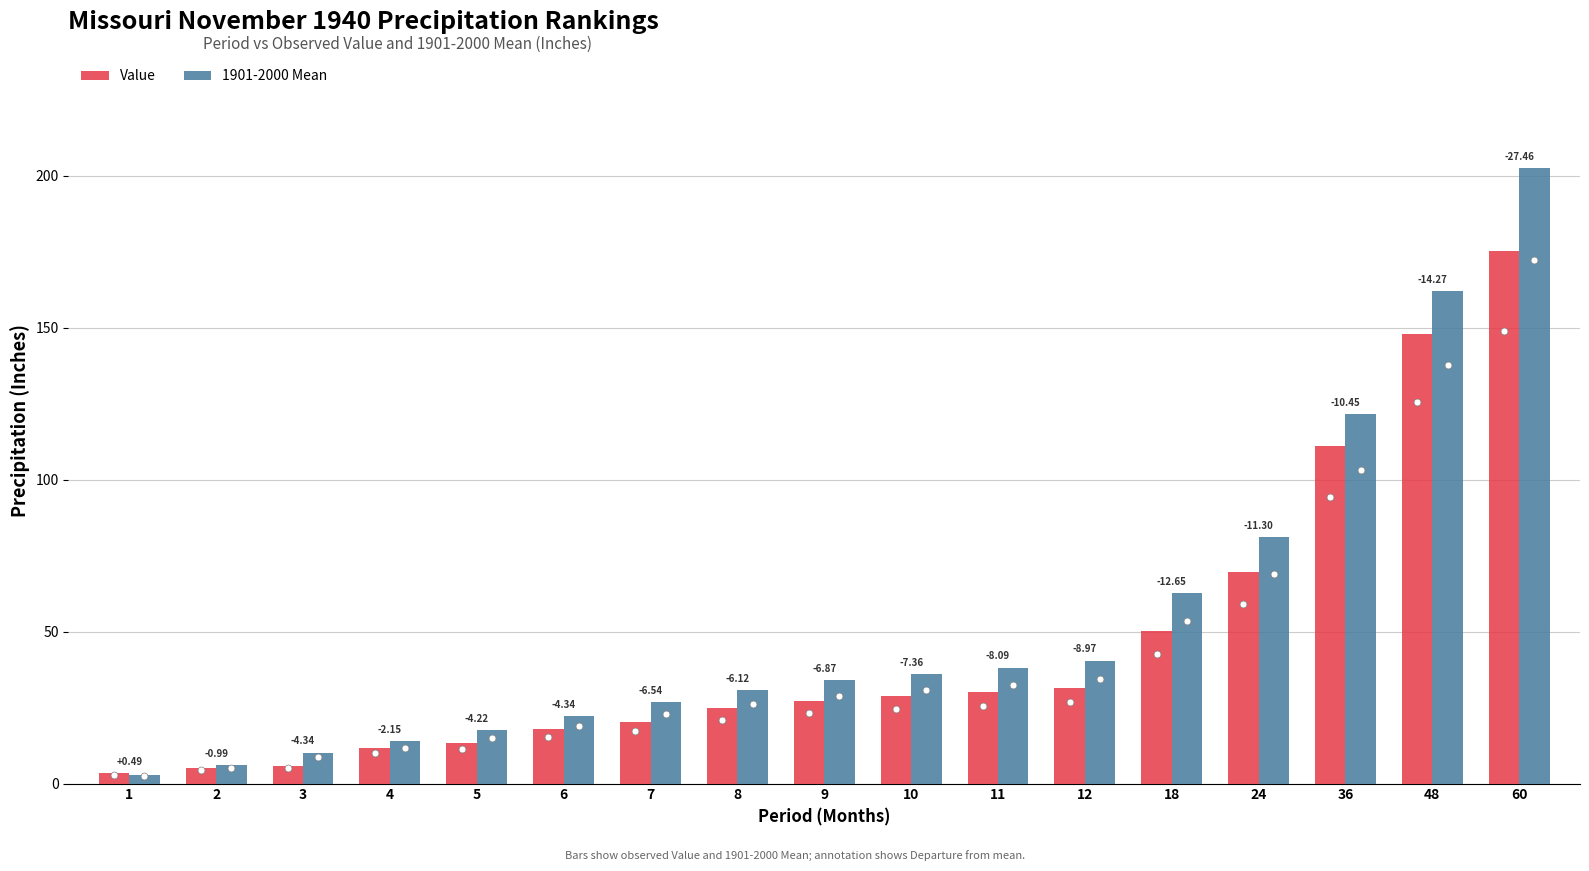

What are all the series names shown in the legend?

Value, 1901-2000 Mean